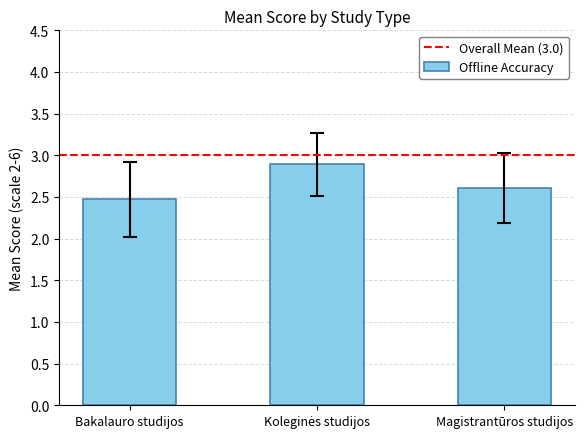

At which label is the value closest to 2?

Bakalauro studijos